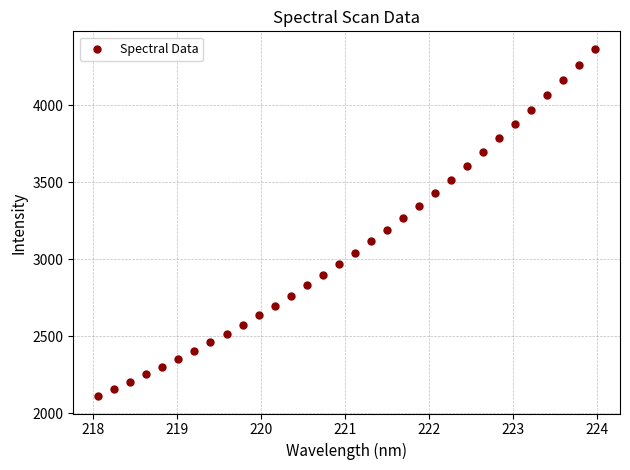

What is the range of Y values (max minus min)?

2257.0